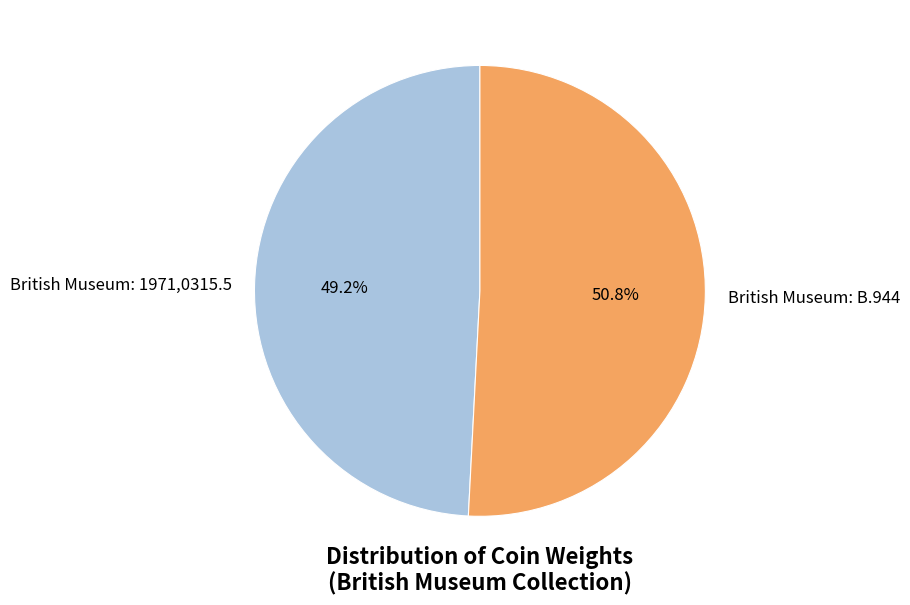

Is it true that British Museum: B.944 is 45% of the pie?

False